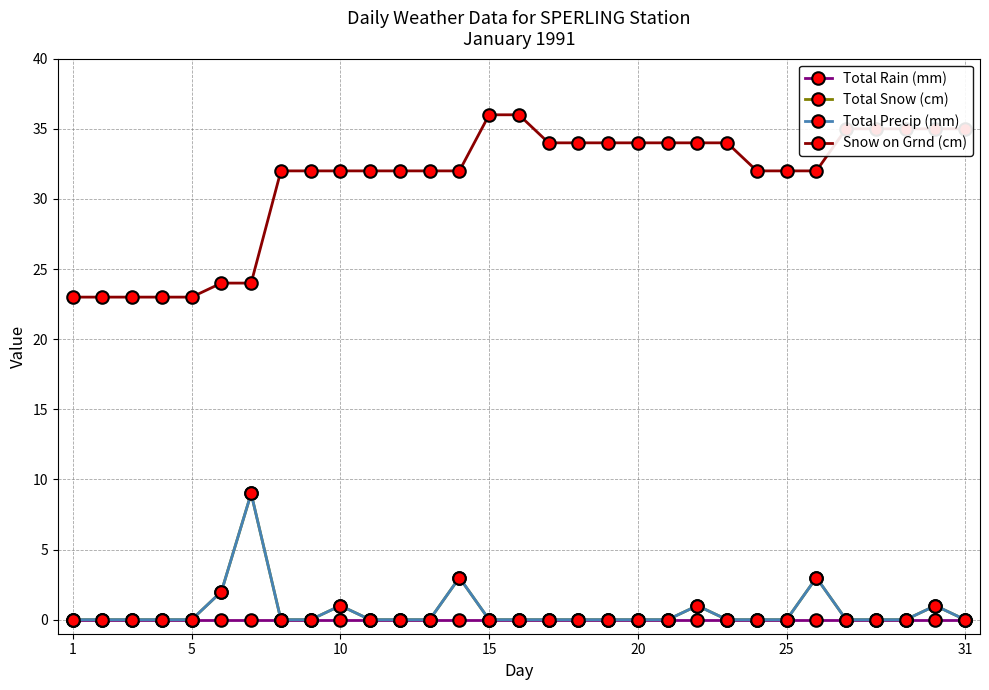

How many lines are shown in the chart?

4